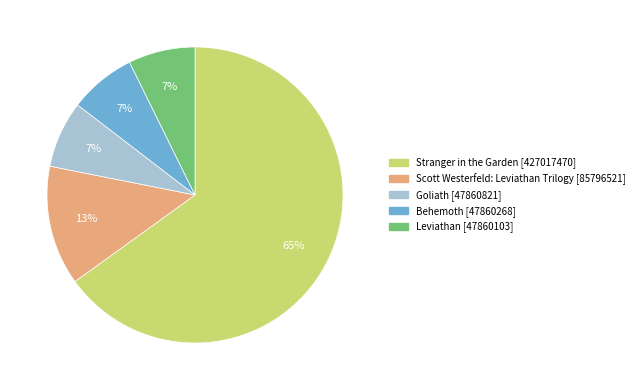

The Stranger in the Garden slice represents 65% of the pie. True or false?

True